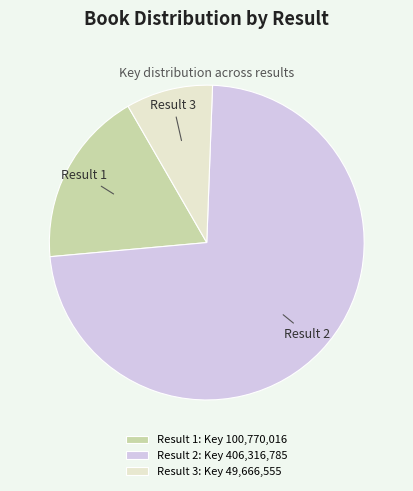

The Result 3: Key 49,666,555 slice represents 1% of the pie. True or false?

False